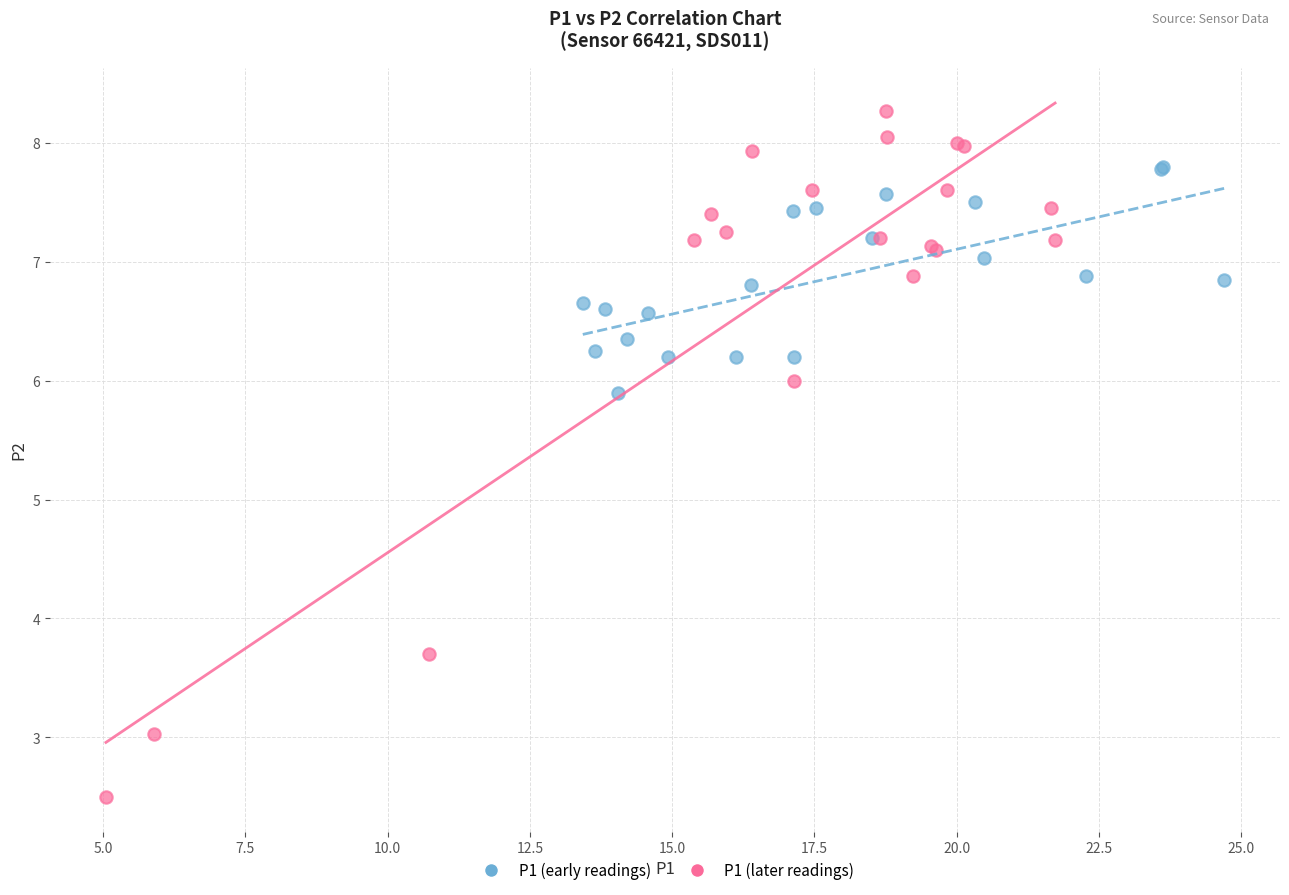

What are all the series names shown in the legend?

P1 (early readings), P1 (later readings)